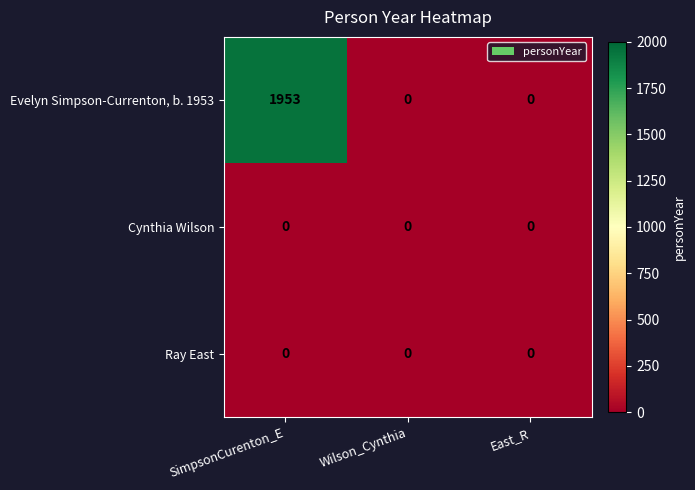

What is the difference between the highest and lowest values at SimpsonCurenton_E?

1953